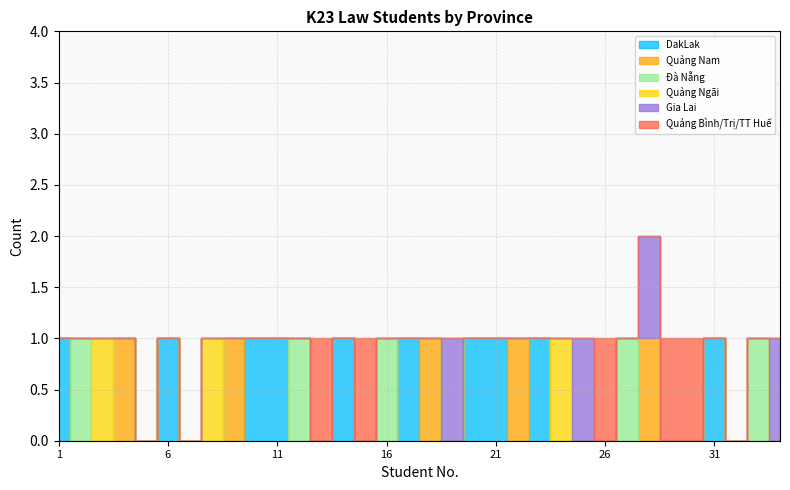

What is the total value across all series at 9?

1